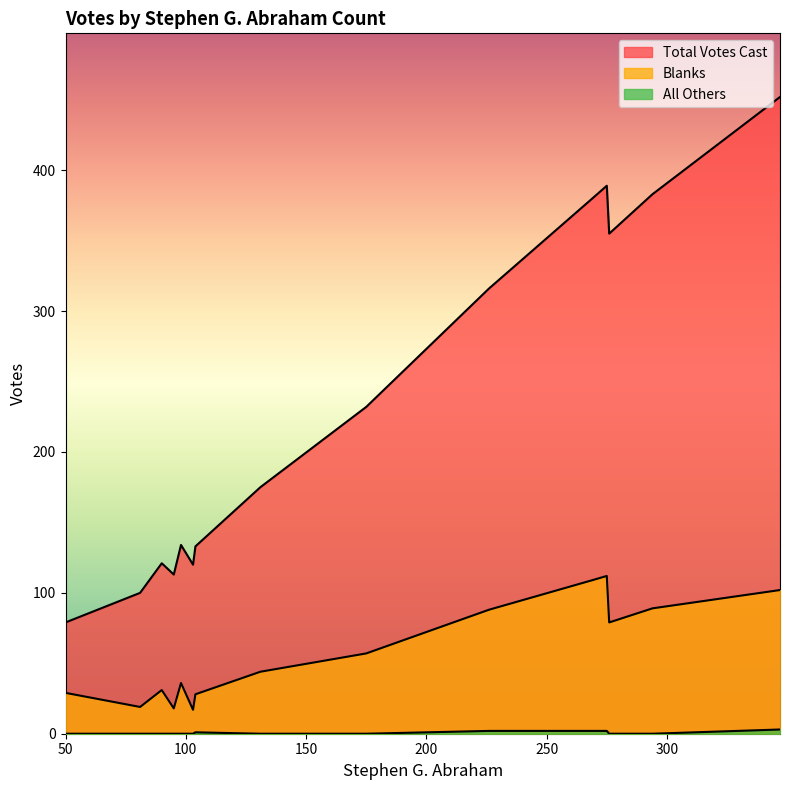

What is the difference between the second highest and second lowest values in the Total Votes Cast series?

289